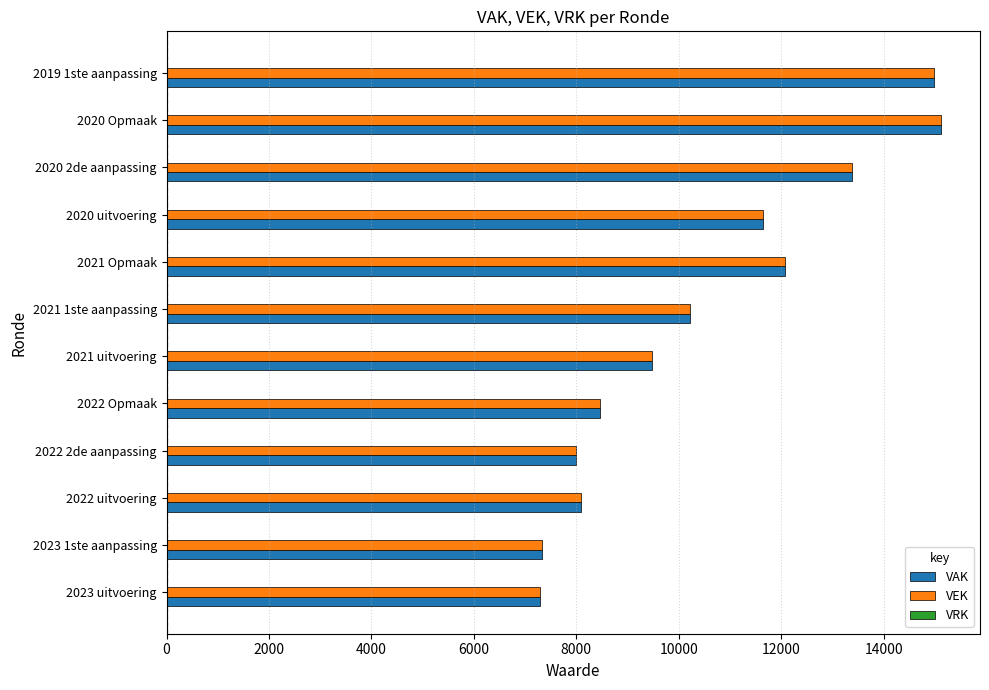

At which label is VAK closest to 11207?

2020 uitvoering